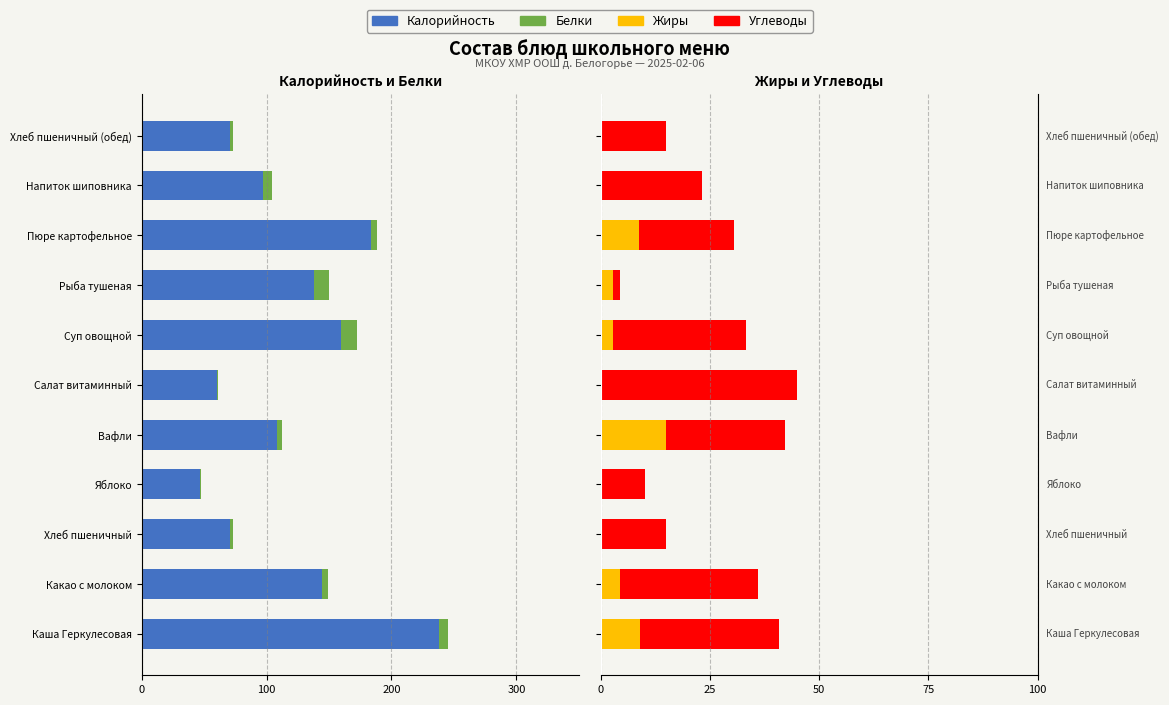

How many groups of bars are there?

11